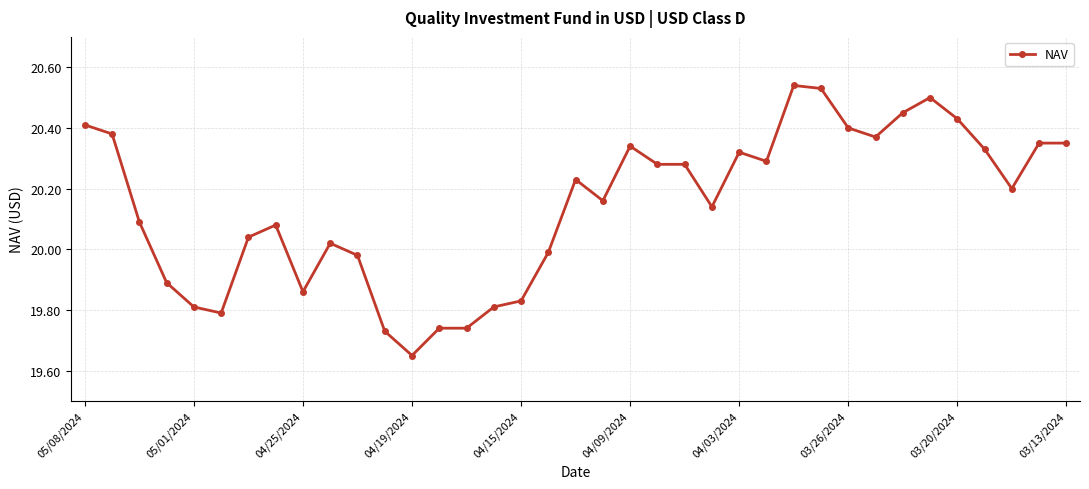

What is the sum of all values?

745.3